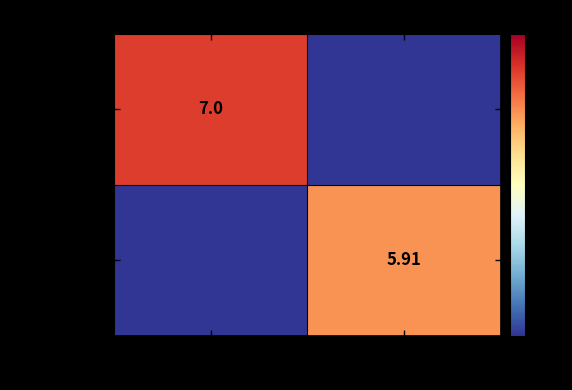

What is the difference between the scatebra values at 69810 and 6819?

5.9